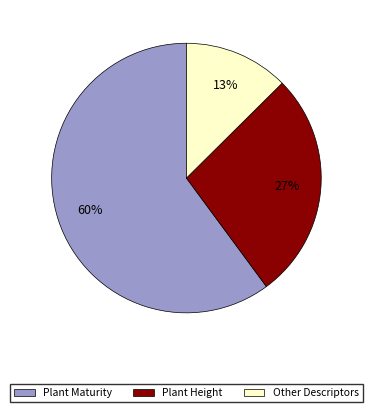

Is there any slice that represents more than half of the pie?

Yes